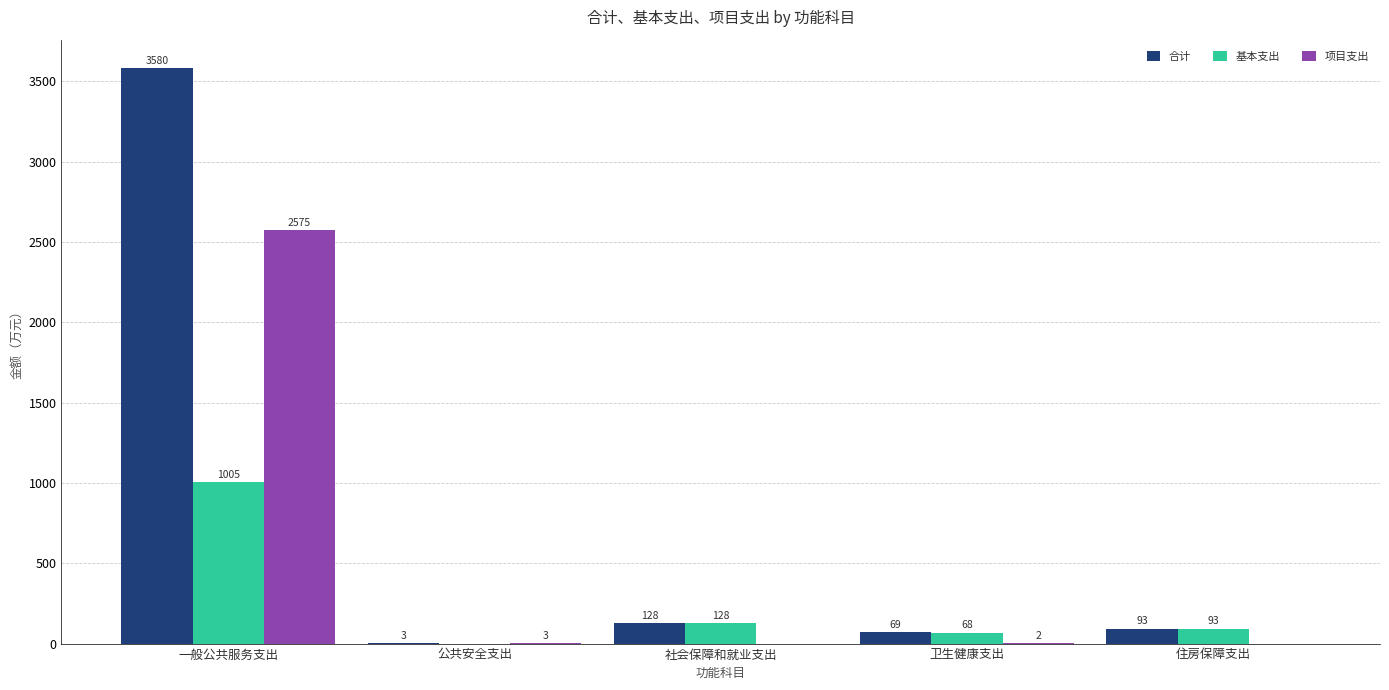

What are all the series names shown in the legend?

合计, 基本支出, 项目支出